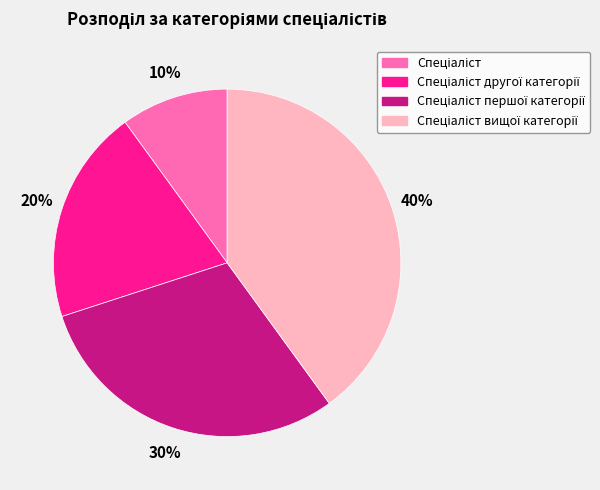

To the nearest percent, what is the average slice percentage?

25%